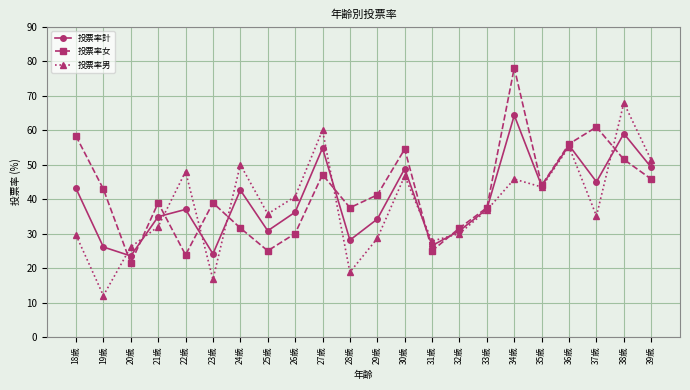

Rank the series by their average value, from highest to lowest.

投票率女, 投票率計, 投票率男